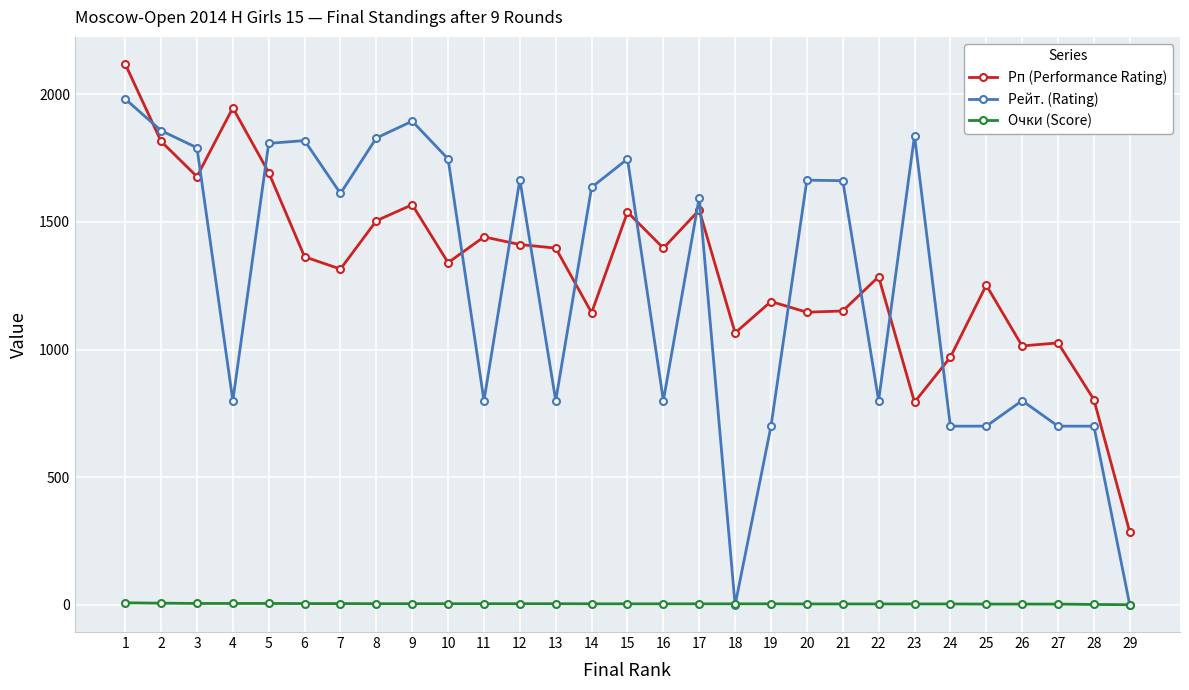

Between which two adjacent categories do Рейт. (Rating) and Очки (Score) first intersect?

17 and 18